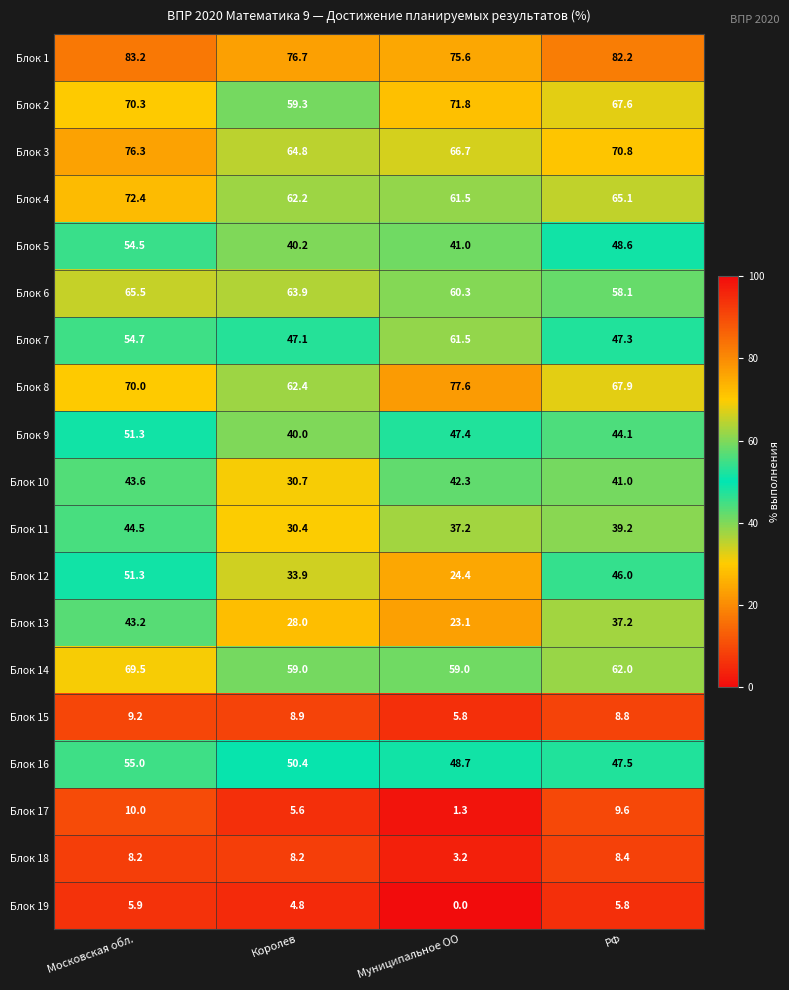

Is it true that Блок 7 equals 36.9 at Московская обл.?

False